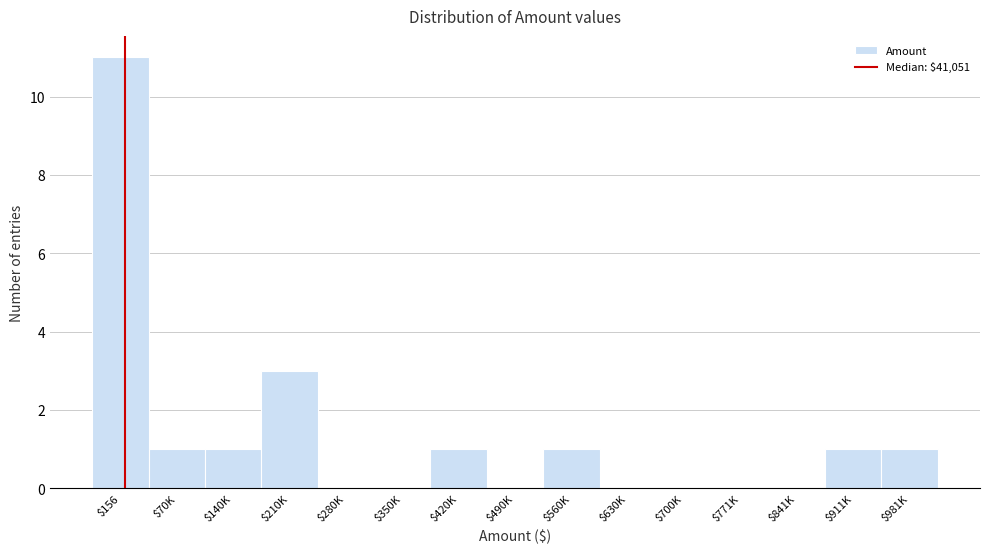

The value at $771K is 0. True or false?

True